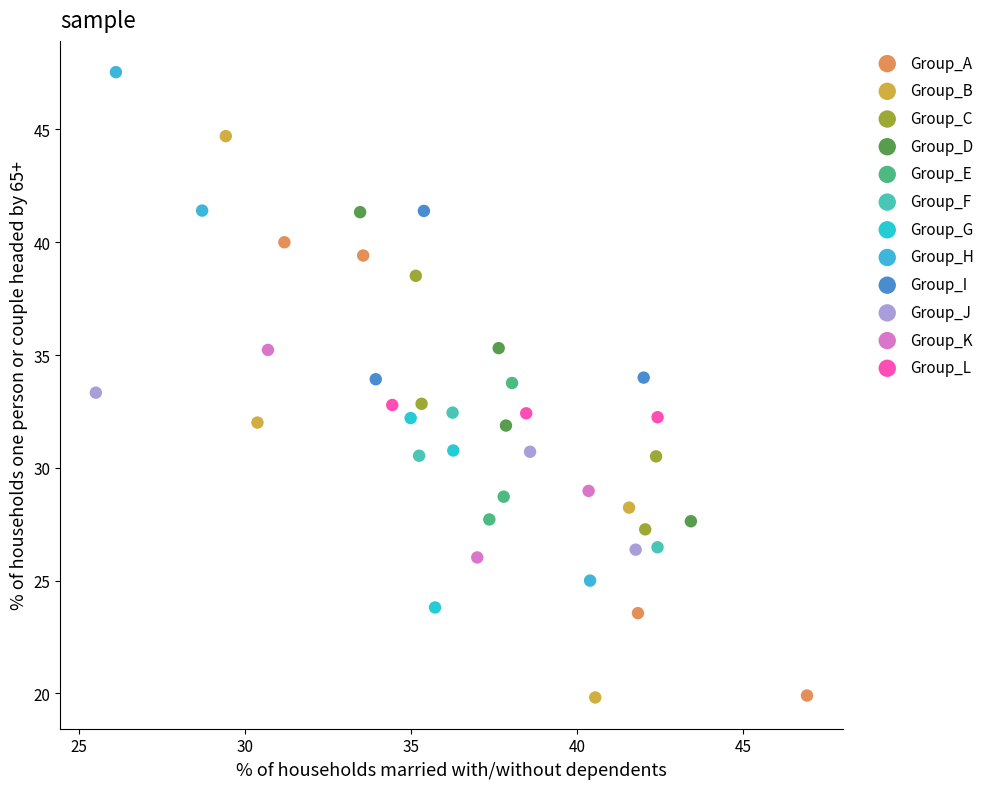

Which series reaches the maximum Y coordinate?

Group_H